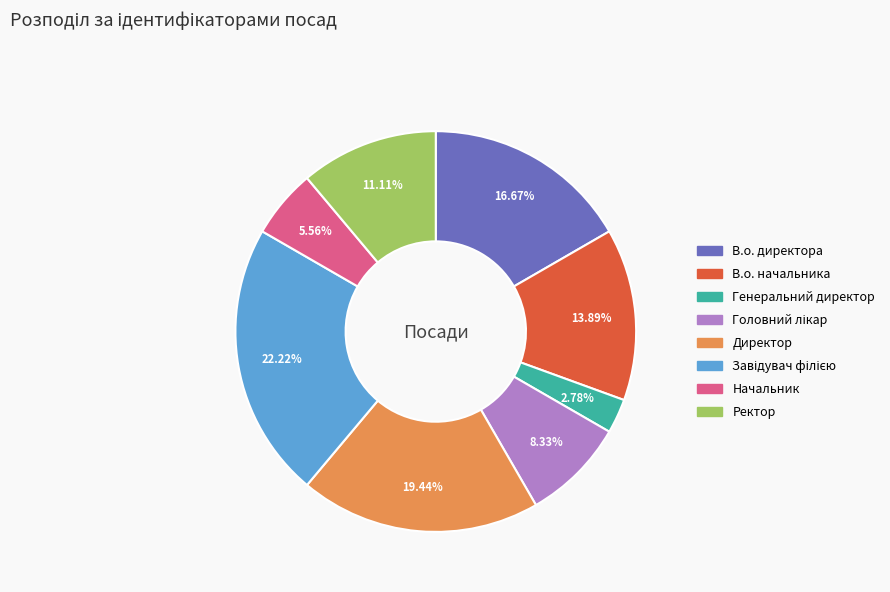

Count the number of slices in the pie.

8